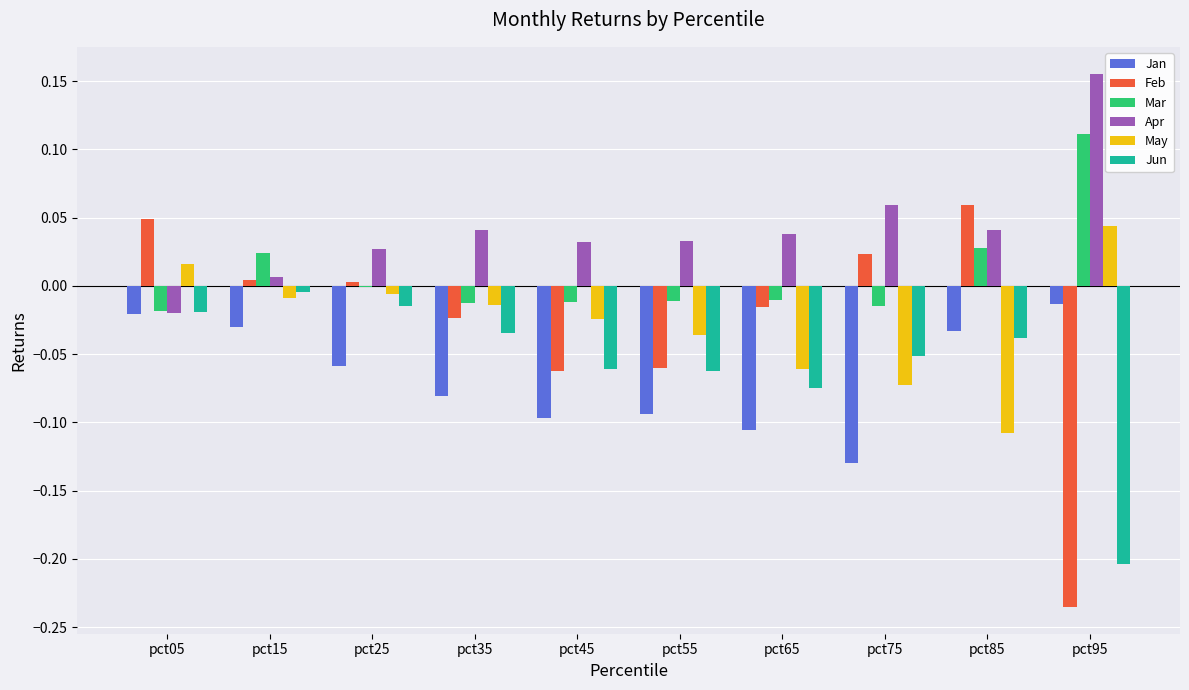

True or false: Mar has a value of -0.0 at pct75.

True